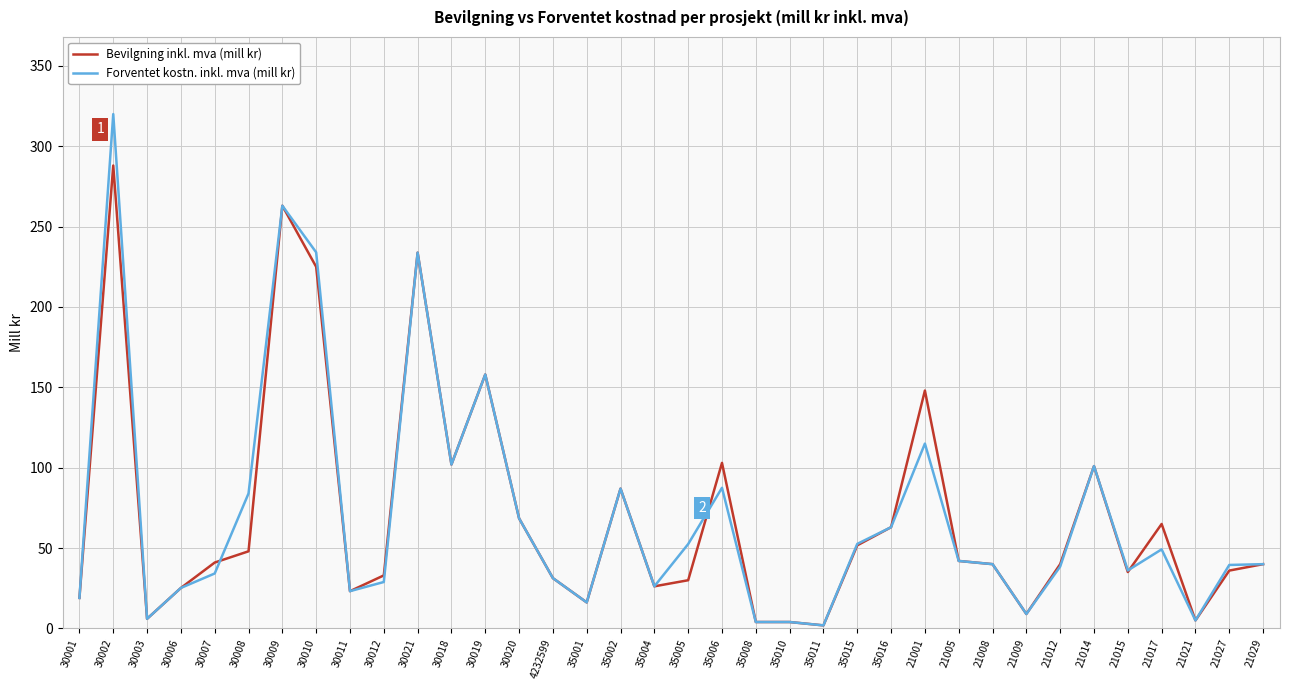

Rank the series at 21017 from lowest to highest value.

Forventet kostn. inkl. mva (mill kr), Bevilgning inkl. mva (mill kr)